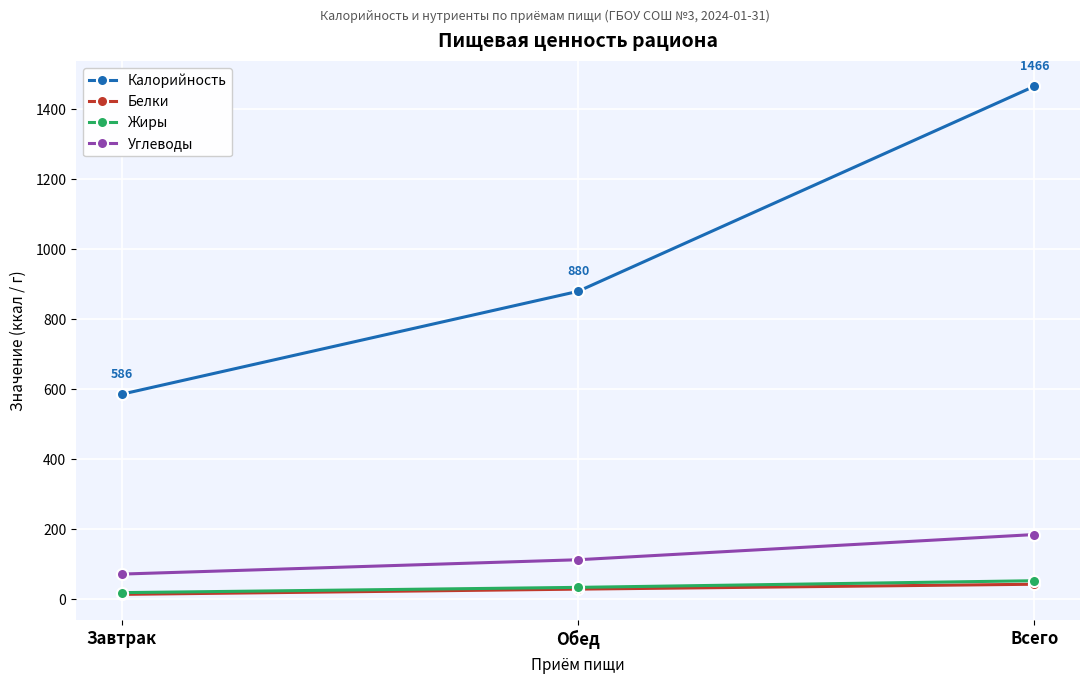

The Углеводы series shows 72.0 at Завтрак. True or false?

True